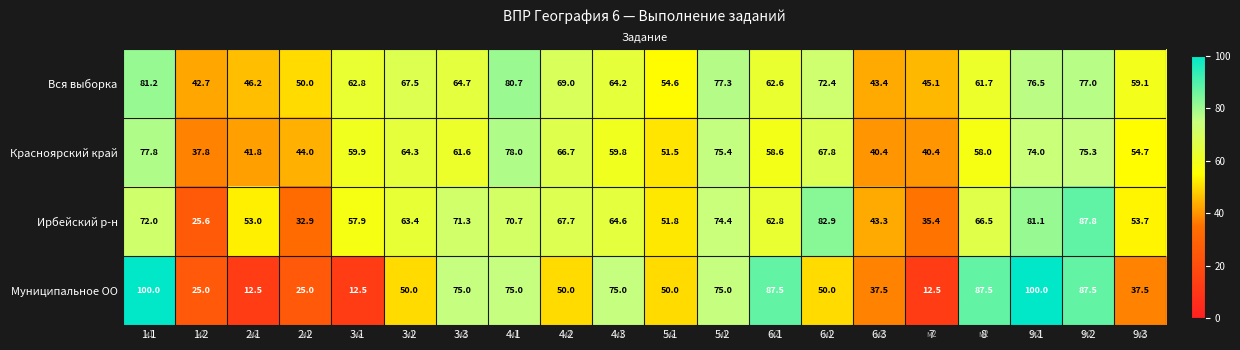

At which category does the chart reach its peak across all series?

1.1